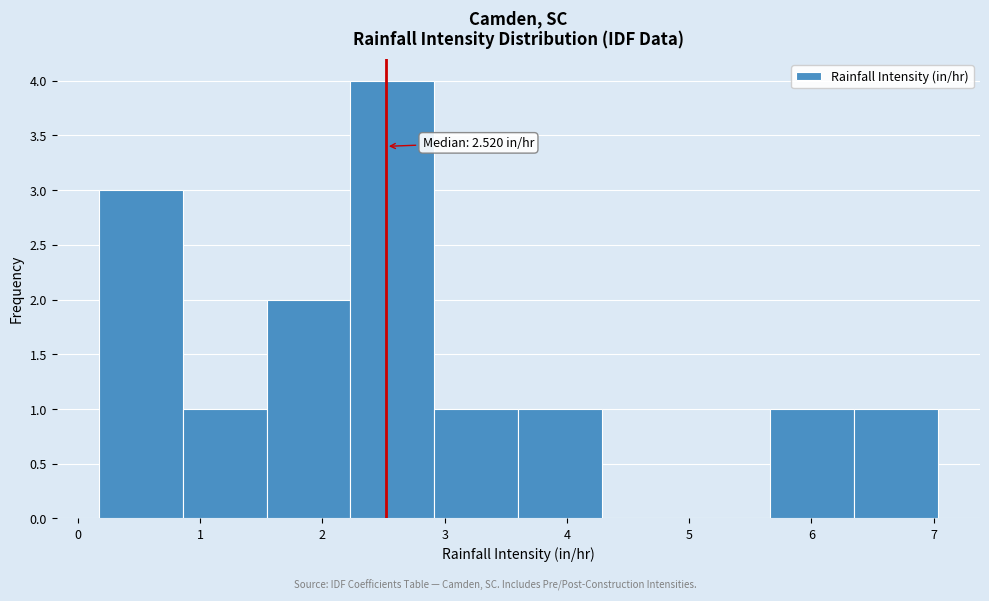

Which range on the x-axis has the tallest bar?

2.2 to 2.9